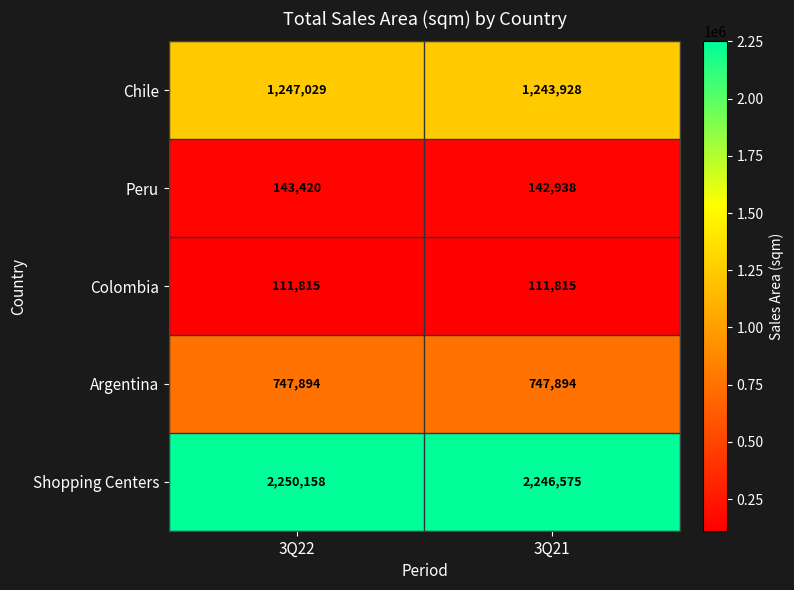

Reading left to right, what are all the values shown in this chart?

Chile: 3Q22=1247029	3Q21=1243928
Peru: 3Q22=143420	3Q21=142938
Colombia: 3Q22=111815	3Q21=111815
Argentina: 3Q22=747894	3Q21=747894
Shopping Centers: 3Q22=2250158	3Q21=2246575